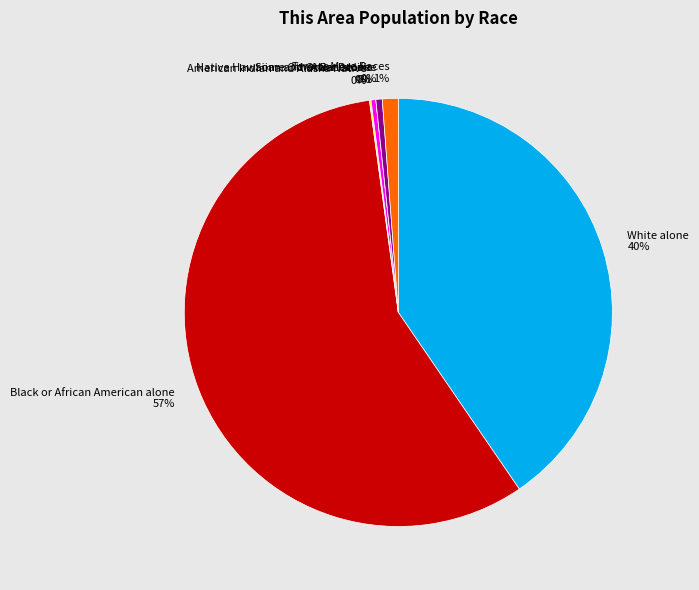

Between Two or More Races 1% and Asian alone 0%, which is larger?

Two or More Races 1%